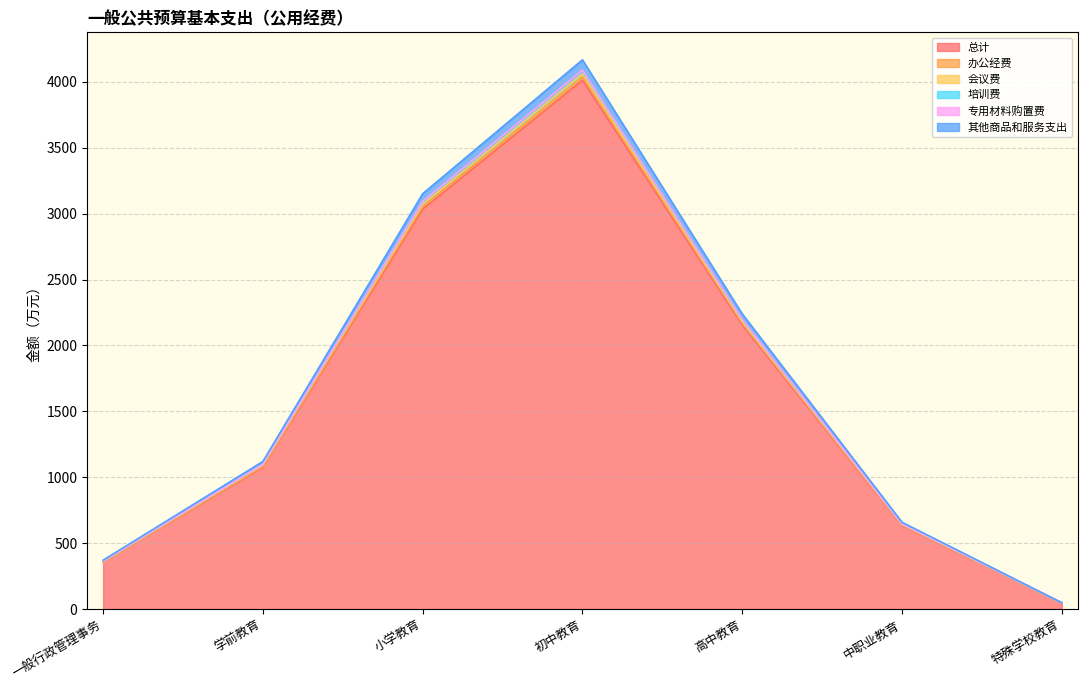

True or false: 会议费 and 专用材料购置费 cross at least once.

False